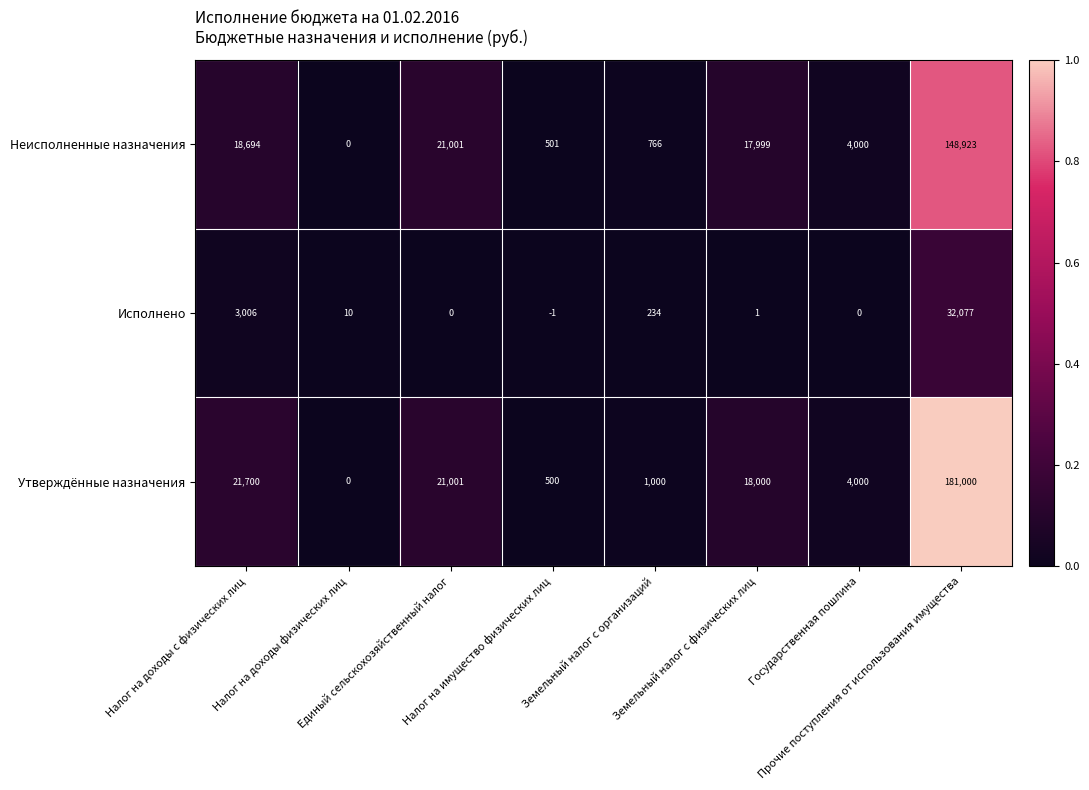

Rank the series by their maximum value, from lowest to highest.

Исполнено, Неисполненные назначения, Утверждённые назначения